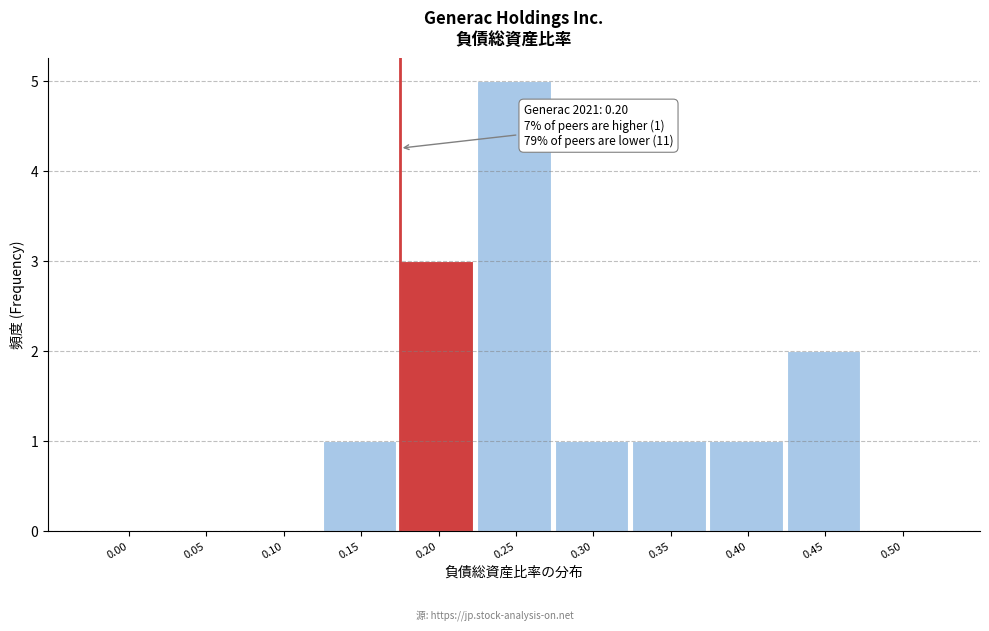

Reading left to right, extract all data points from this chart.

0.00=0	0.05=0	0.10=0	0.15=1	0.20=3	0.25=5	0.30=1	0.35=1	0.40=1	0.45=2	0.50=0